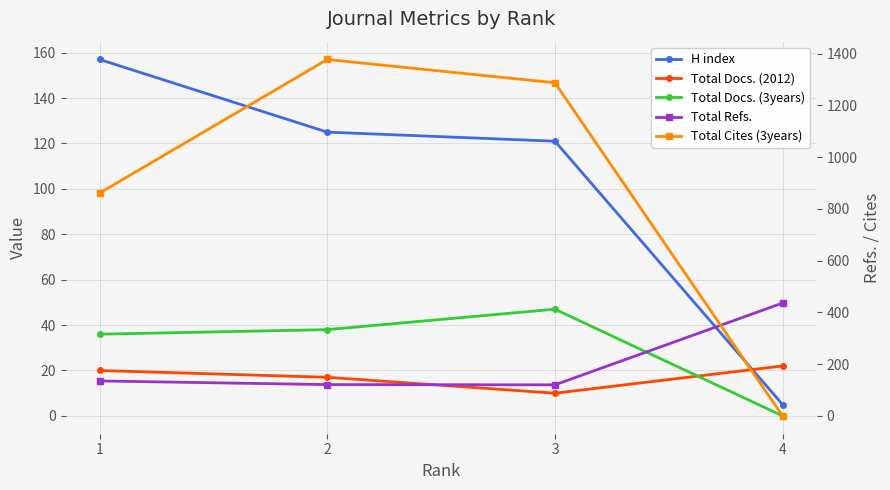

After their last crossing, which series has the higher values: H index or Total Docs. (2012)?

Total Docs. (2012)